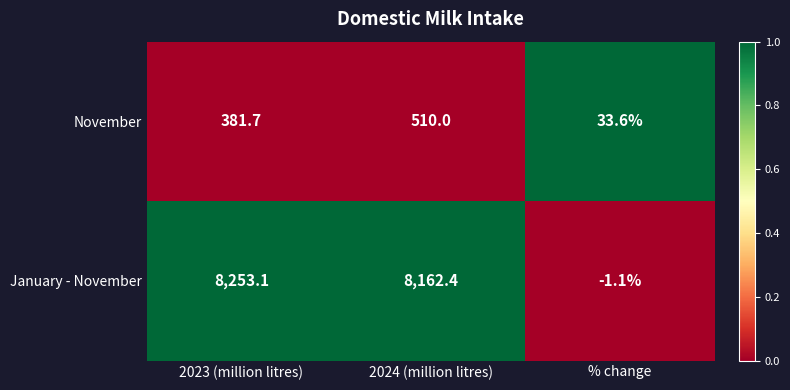

What is the total value across all series at 2024 (million litres)?

8672.4